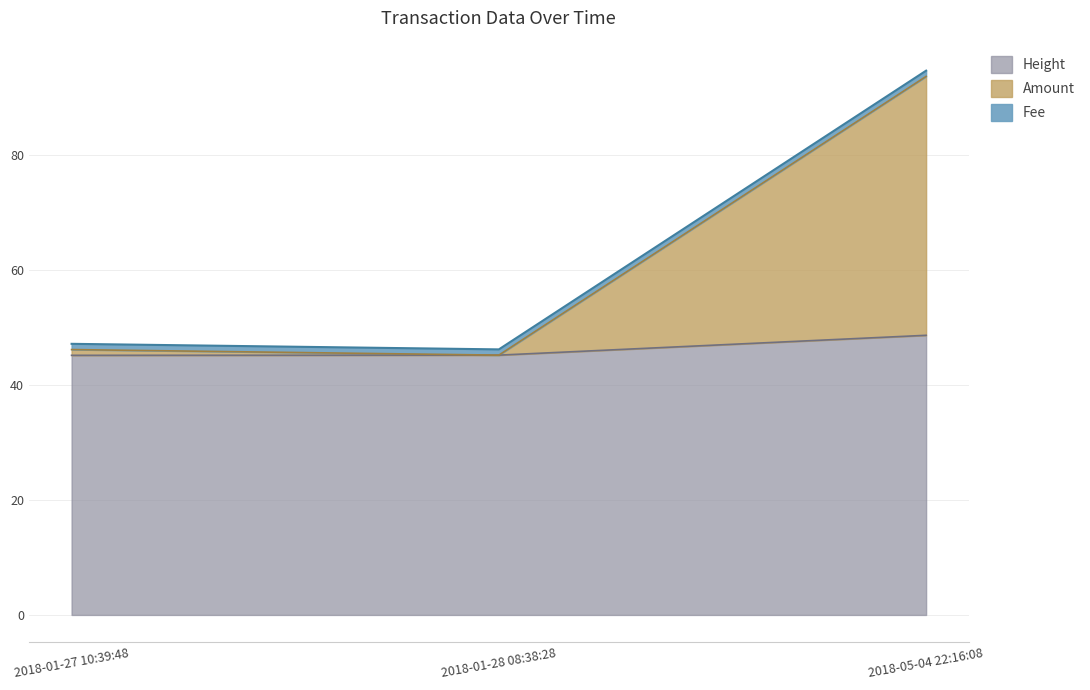

What is the average value of the Height series?

46.4